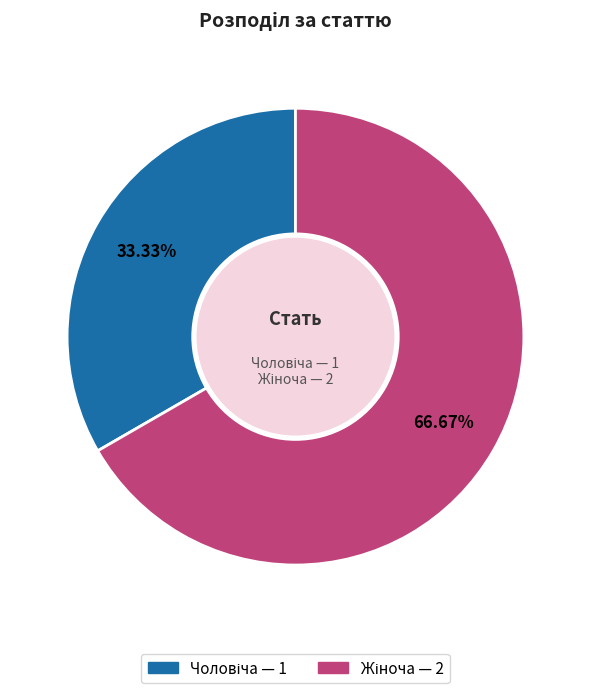

Is there a majority slice in this chart?

Yes